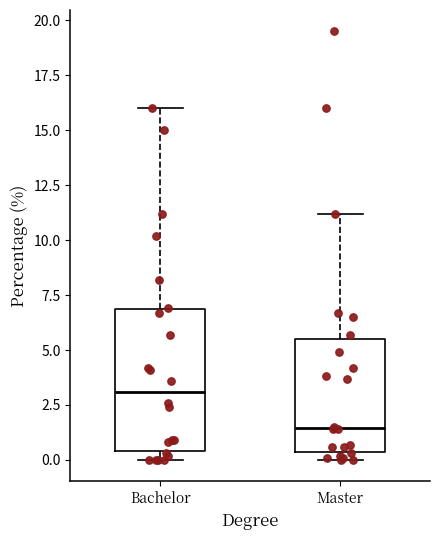

Reading left to right, read every box against the y-axis: the position of its median line, the range the box covers, and the ends of its whiskers. The values are not printed on the chart, so give them approximately, as read against the axis.

Bachelor: median 3.0, box 0.5 to 7.0, whiskers 0.0 to 16.0
Master: median 1.5, box 0.5 to 5.5, whiskers 0.0 to 11.0